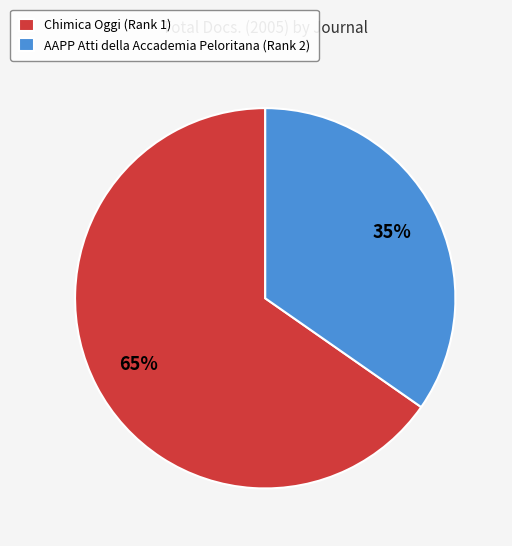

Is it true that AAPP Atti della Accademia Peloritana (Rank 2) is 41% of the pie?

False